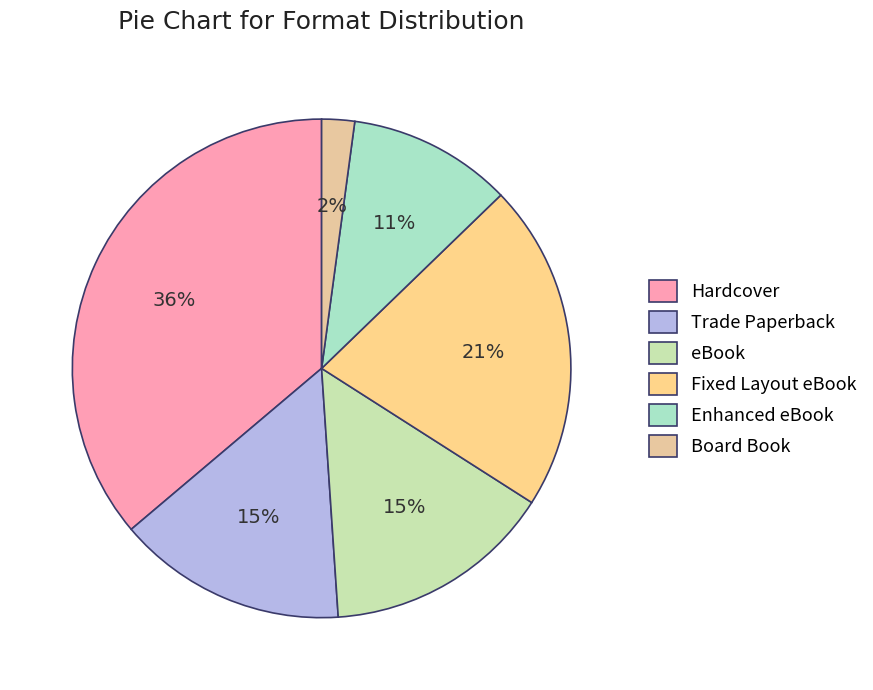

How many slices are in this pie chart?

6